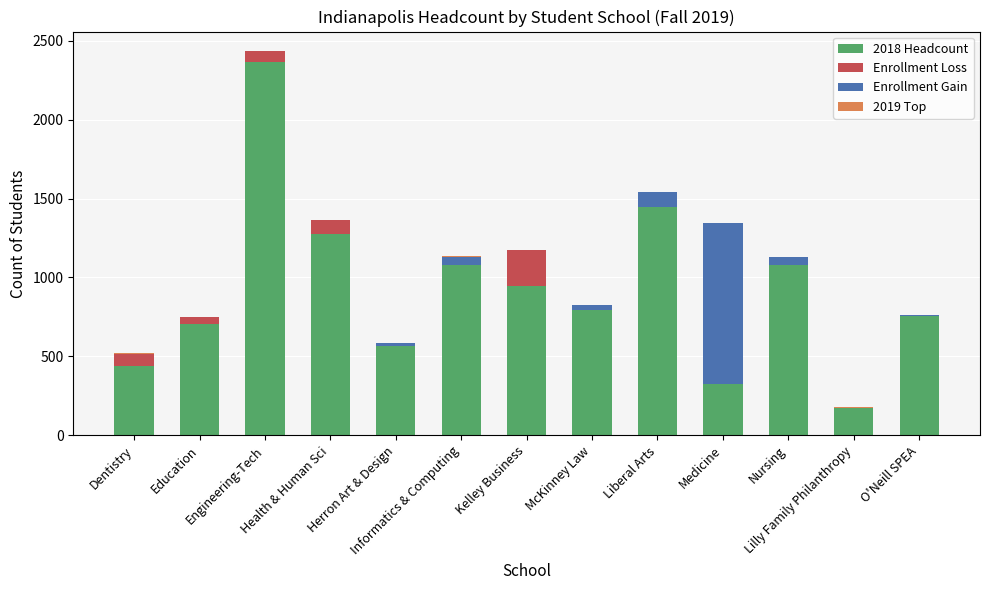

What is the label of the 7th bar from the right?

Kelley Business